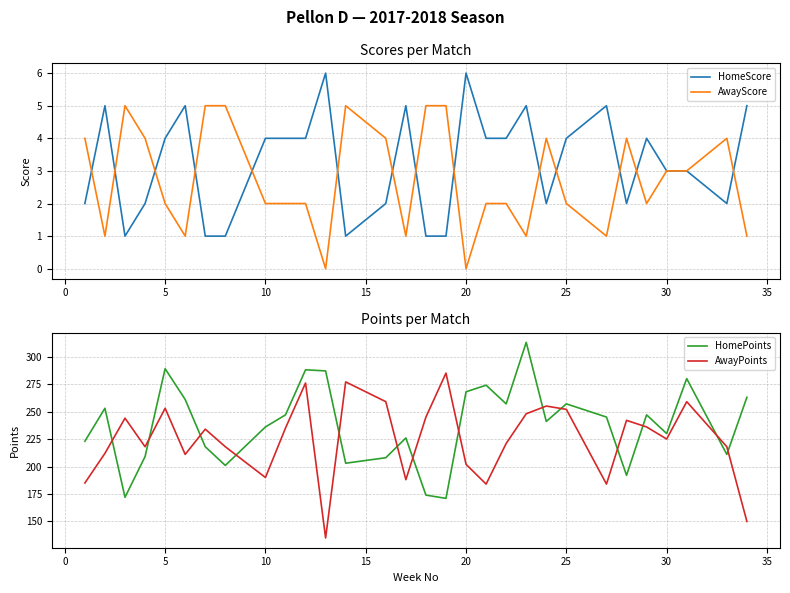

The value of HomeScore at 25 is 4. True or false?

True